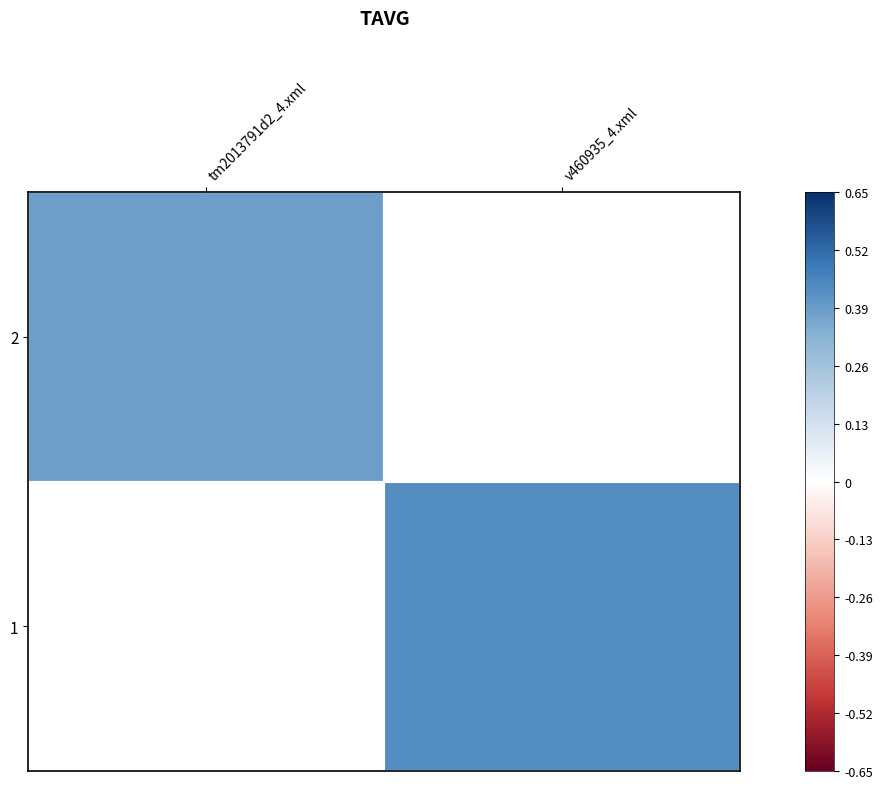

List the series in order of their overall mean, lowest first.

2, 1